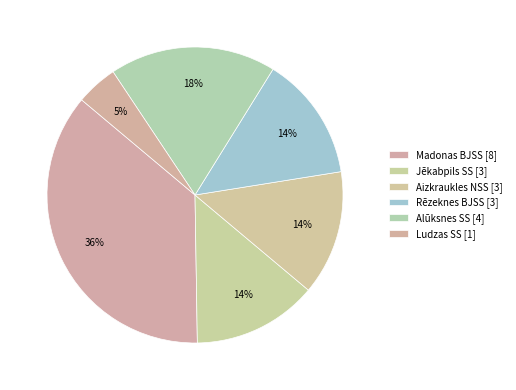

Count the number of slices in the pie.

6